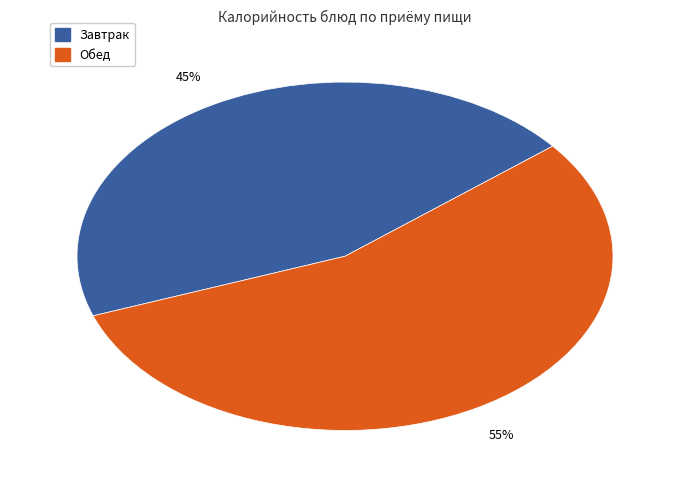

To the nearest percent, what is the average slice percentage?

50%